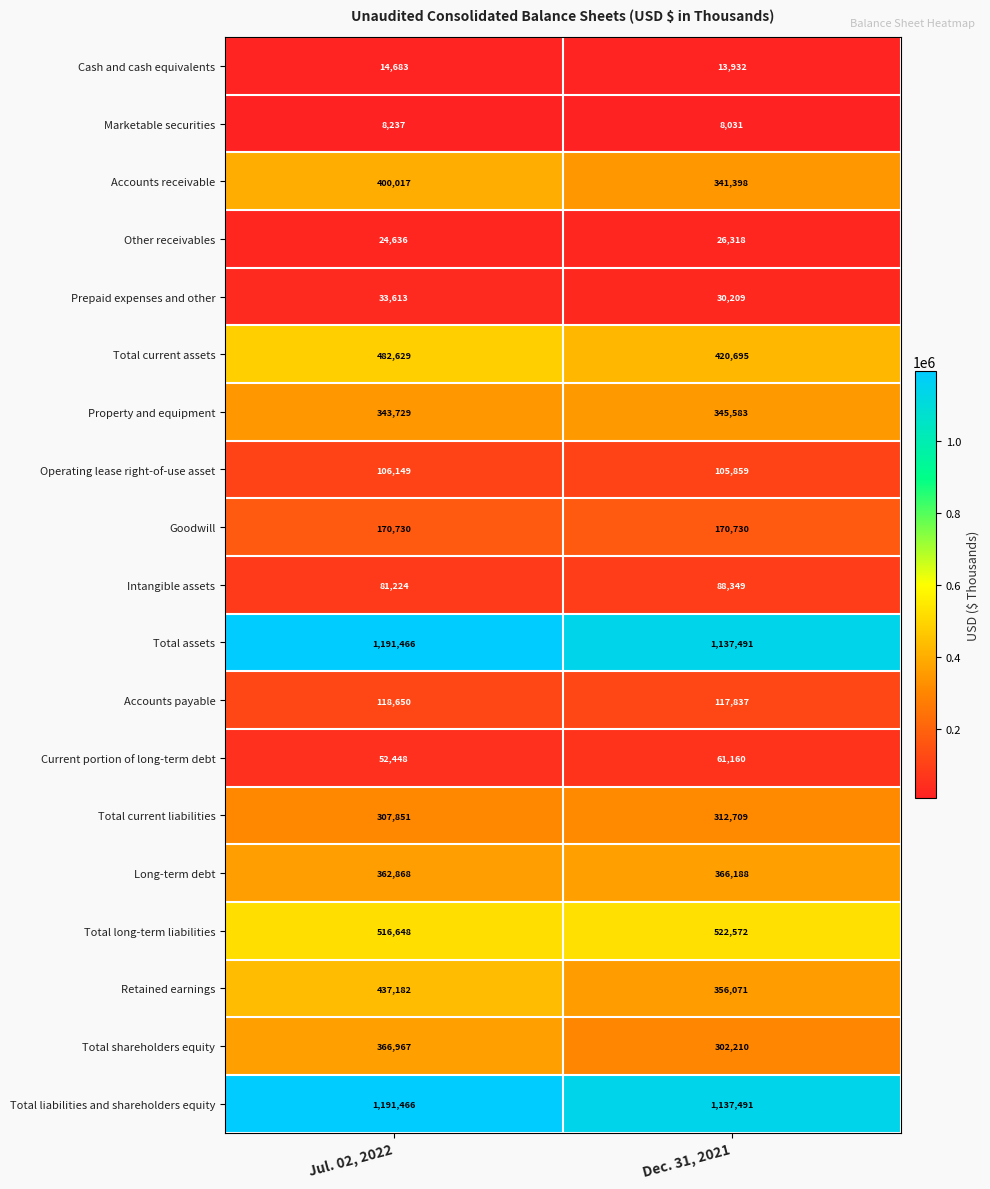

Rank the categories by Intangible assets value from lowest to highest.

Jul. 02, 2022, Dec. 31, 2021